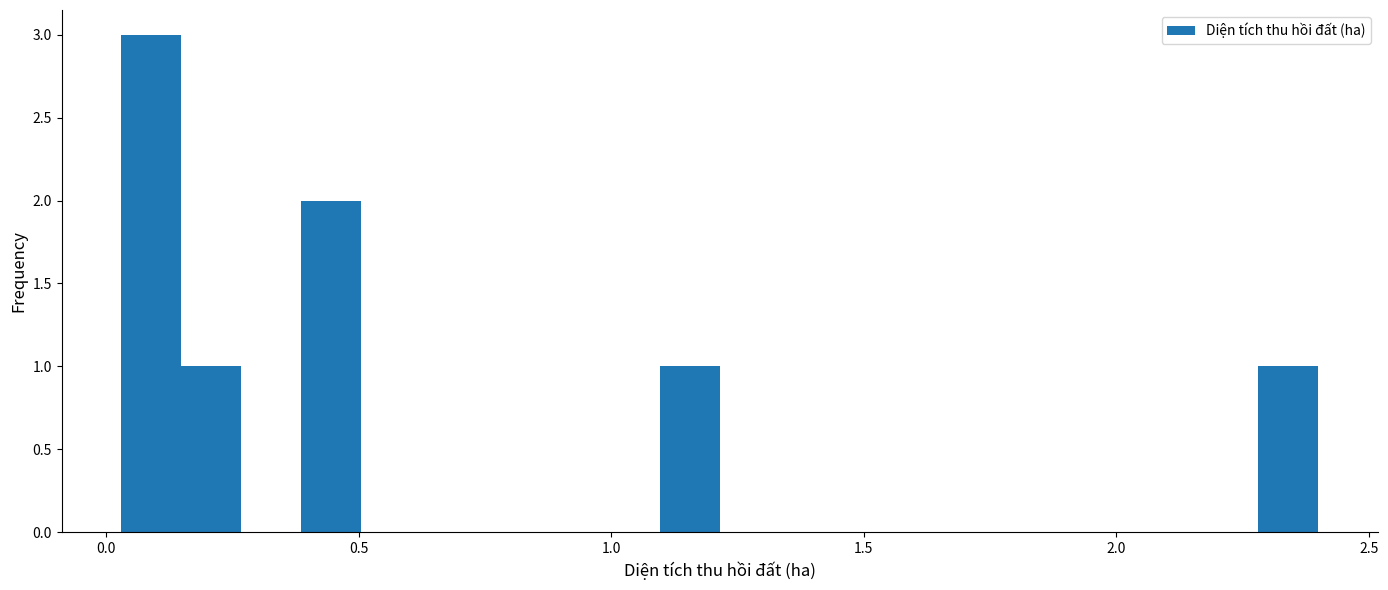

Read against the x-axis, roughly where is the centre of the tallest bar?

0.10